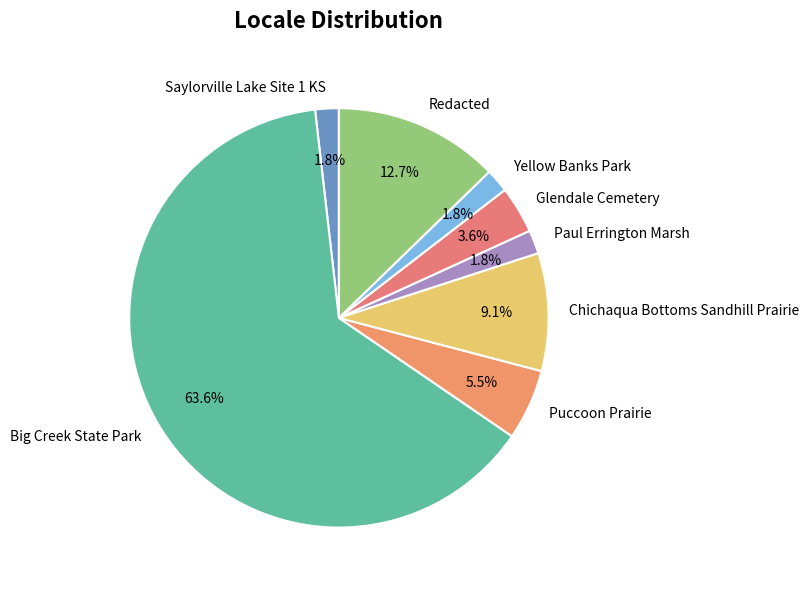

What percentage is the Saylorville Lake Site 1 KS slice, to the nearest percent?

2%